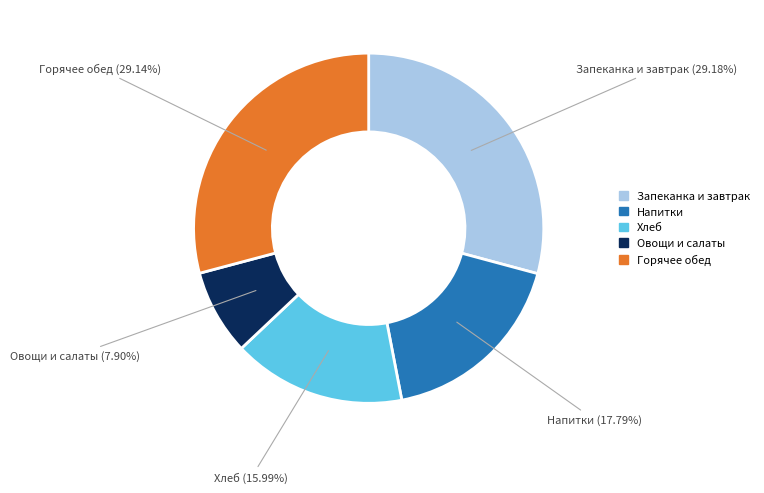

What is the ratio of the value at Овощи и салаты to the value at Хлеб?

0.5